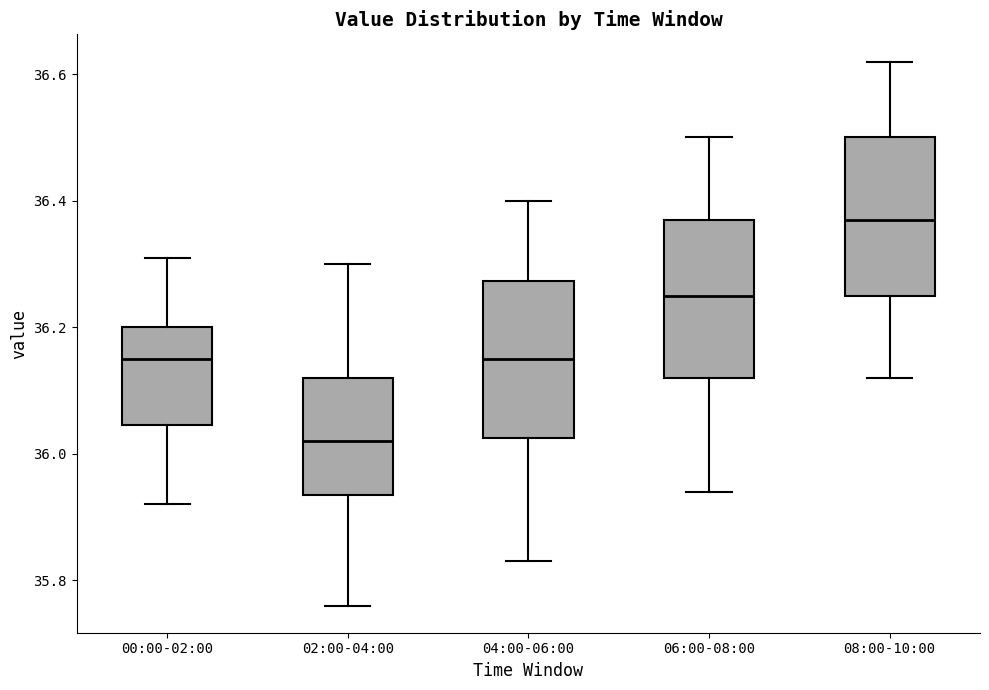

Which box's median line is the highest?

08:00-10:00